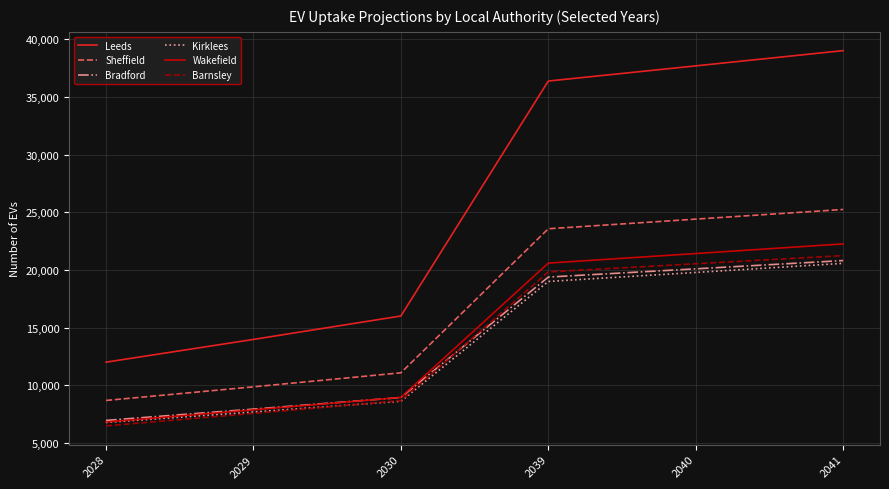

Is this an area chart (filled region under the line)?

No